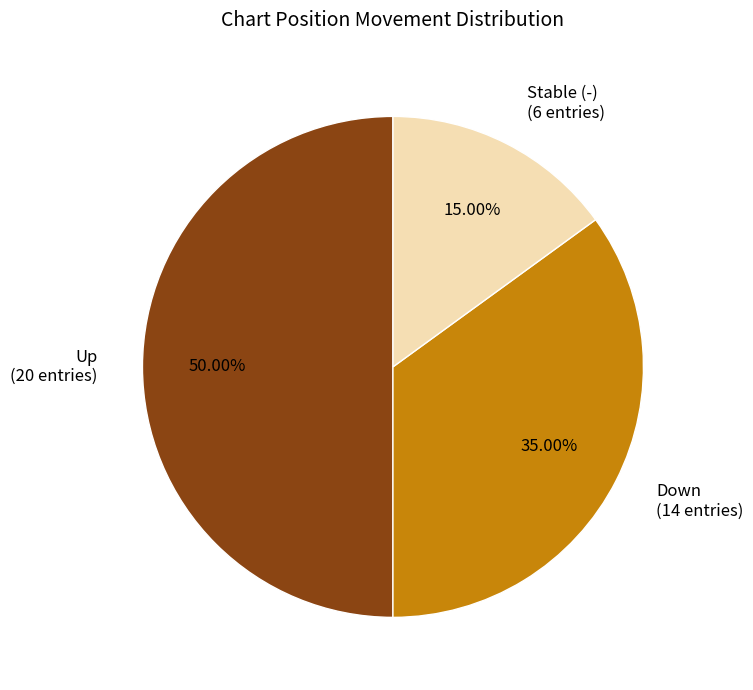

How many slices are in this pie chart?

3